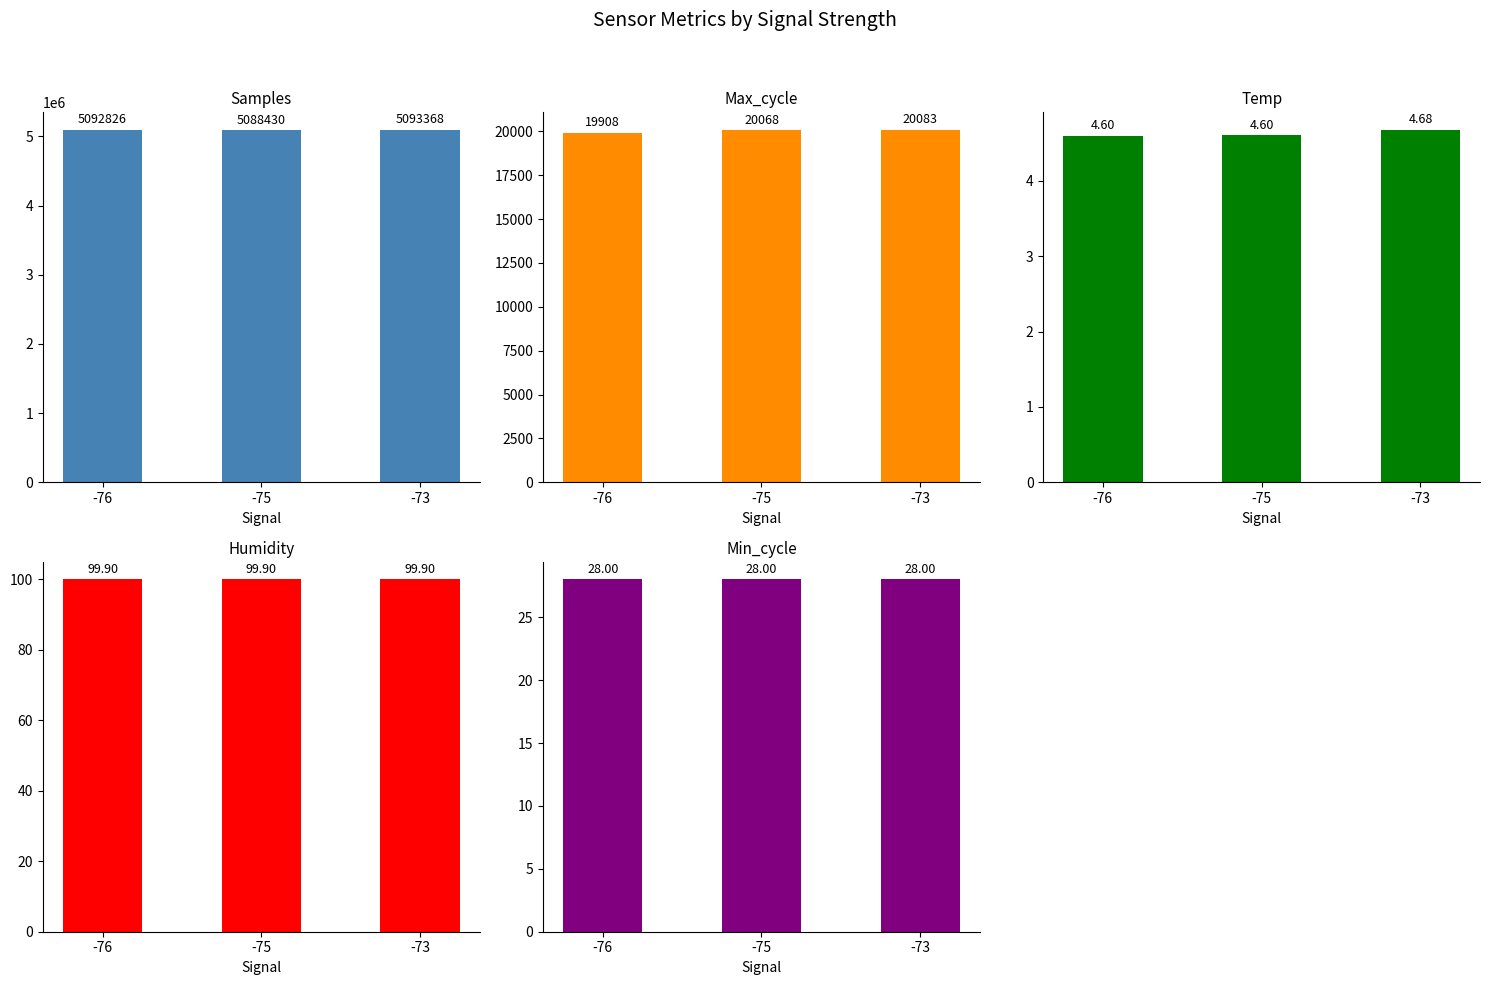

The value of Min_cycle at -76 is 28.0. True or false?

True